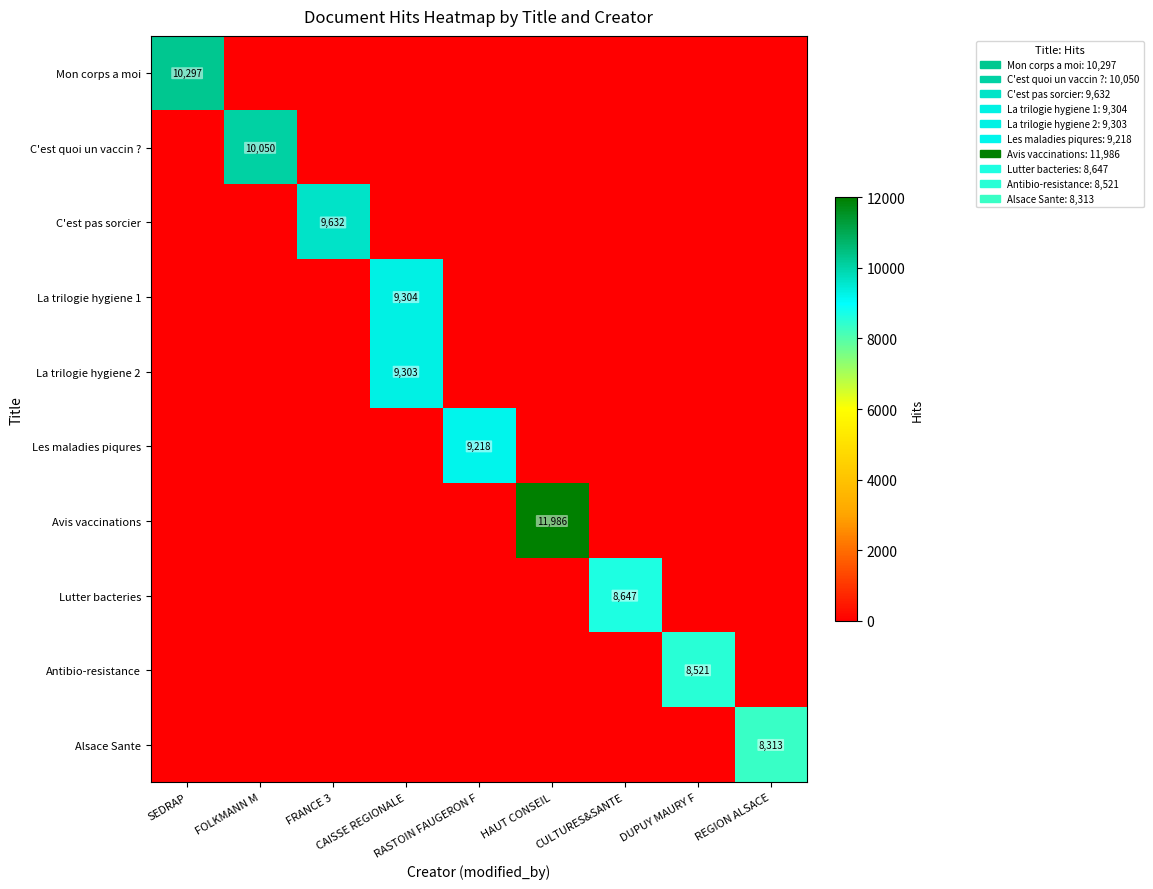

At which category is the sum across all series the highest?

CAISSE REGIONALE